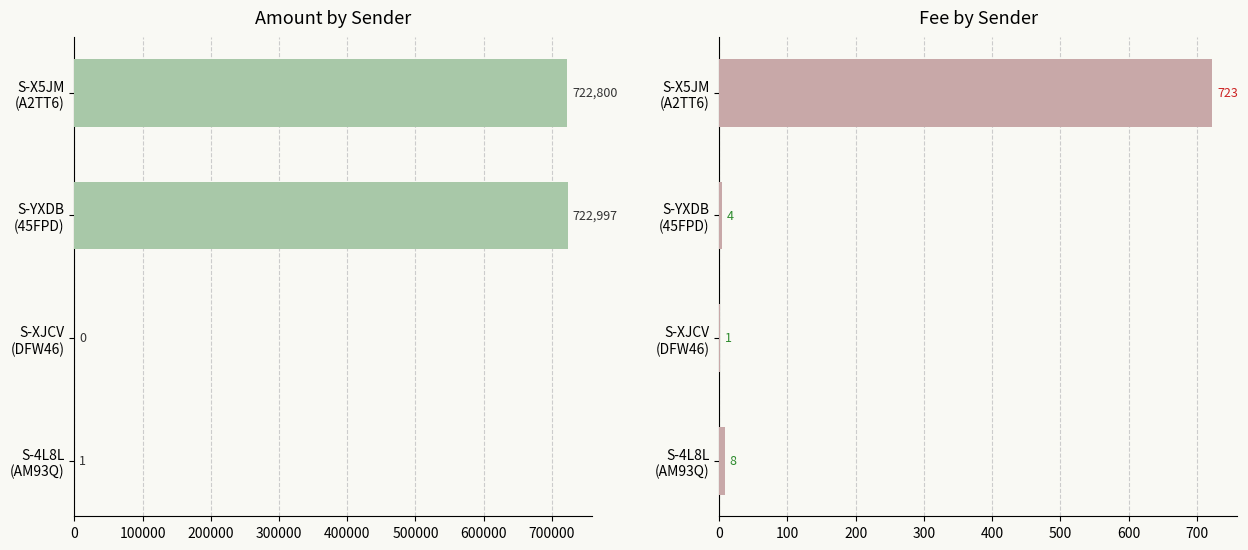

Which series has the widest spread of values?

Amount